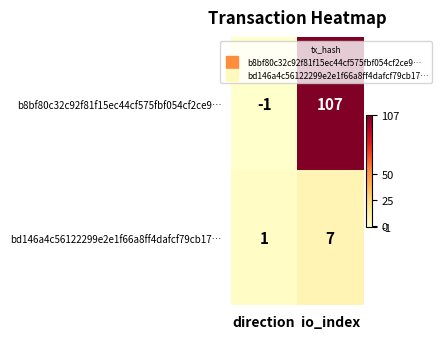

What is the smallest value displayed?

-1